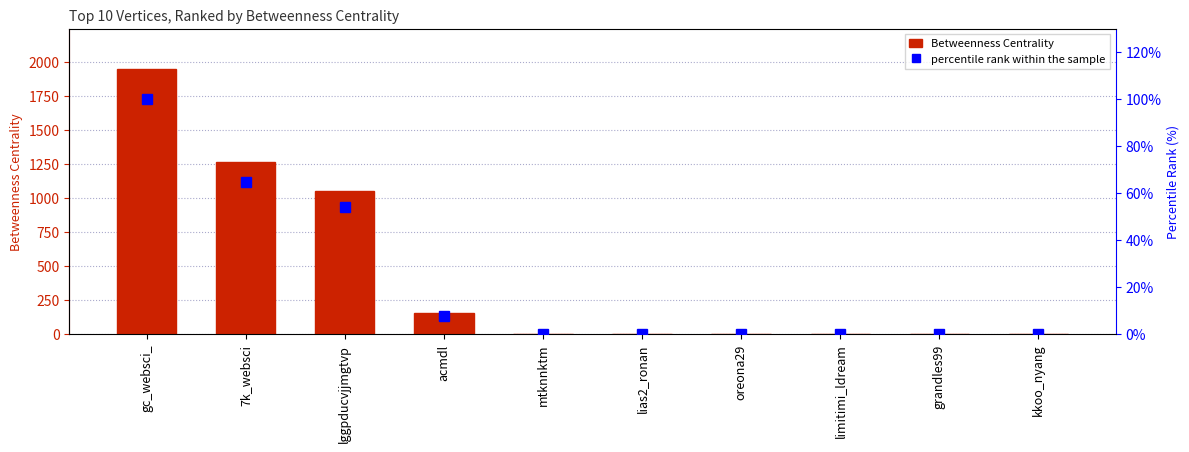

Where does the Betweenness Centrality series first go above 2?

gc_websci_